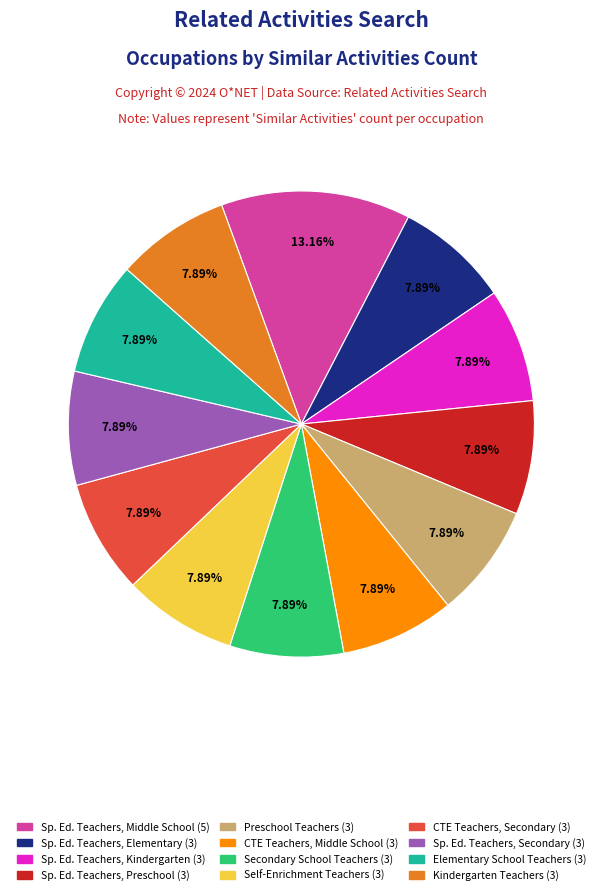

How many slices are in this pie chart?

12